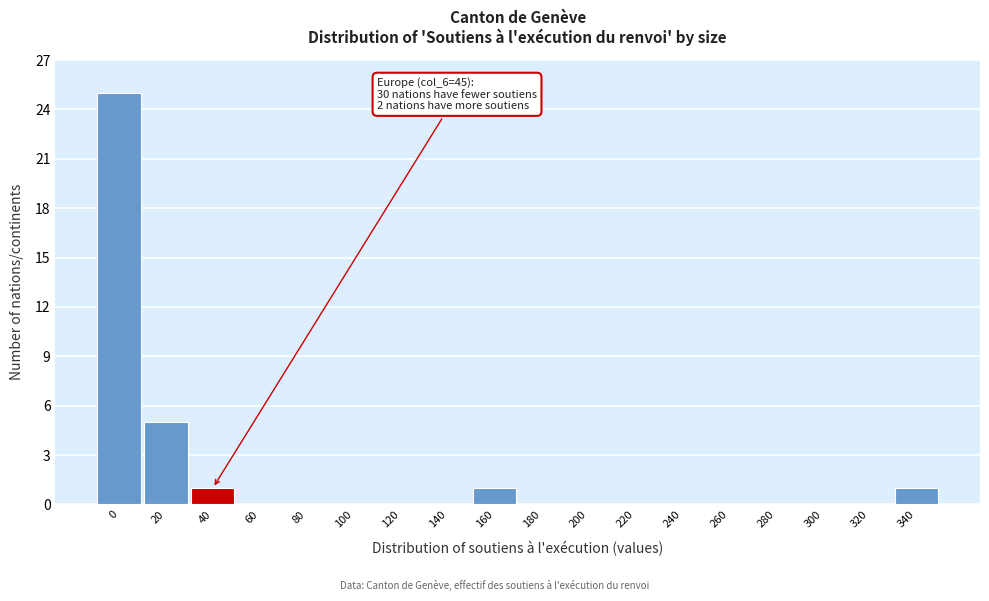

Reading left to right, extract all data points from this chart.

0=25	20=5	40=1	60=0	80=0	100=0	120=0	140=0	160=1	180=0	200=0	220=0	240=0	260=0	280=0	300=0	320=0	340=1